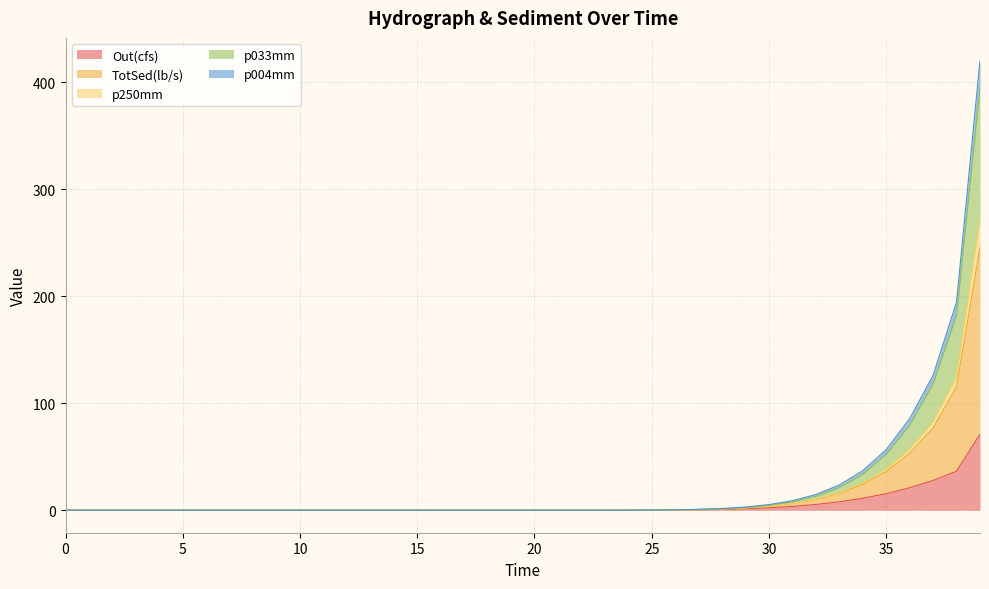

At which category is the sum across all series the highest?

39.0